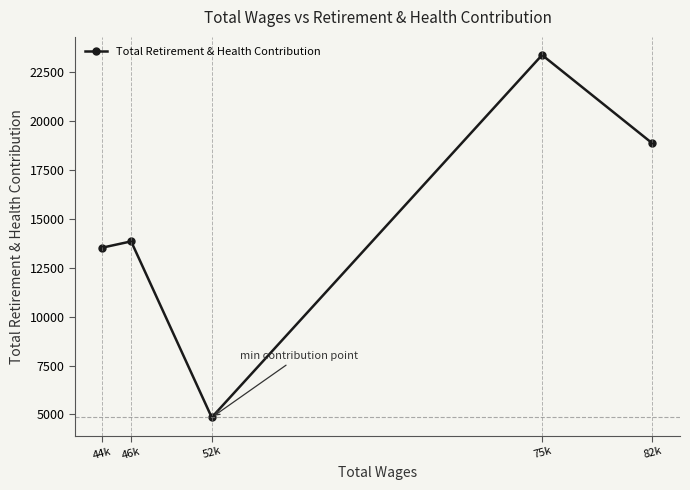

How many lines are shown in the chart?

1